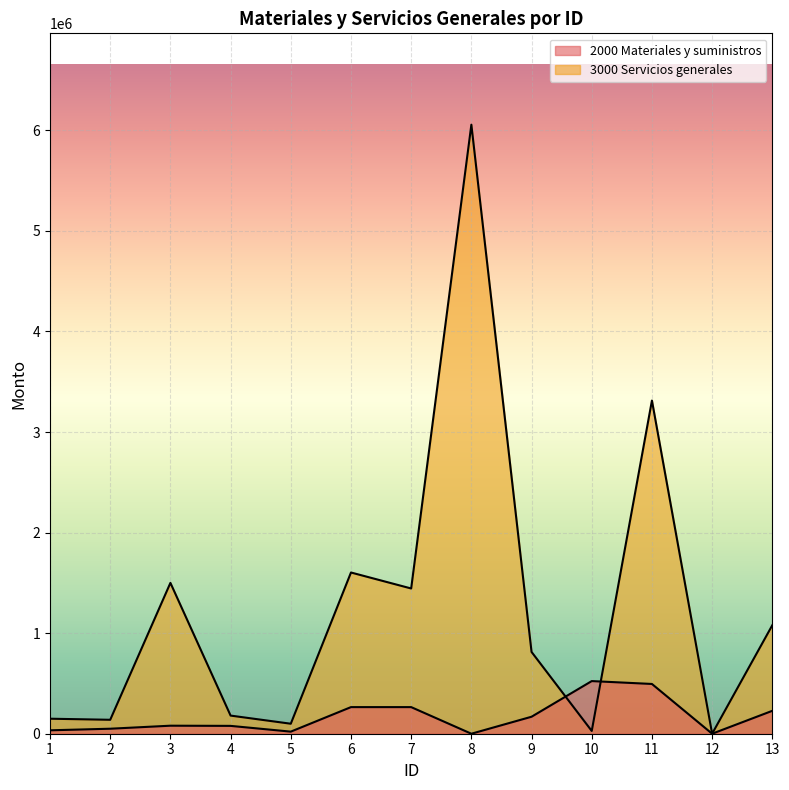

Between 4 and 10, which series saw the biggest shift?

2000 Materiales y suministros